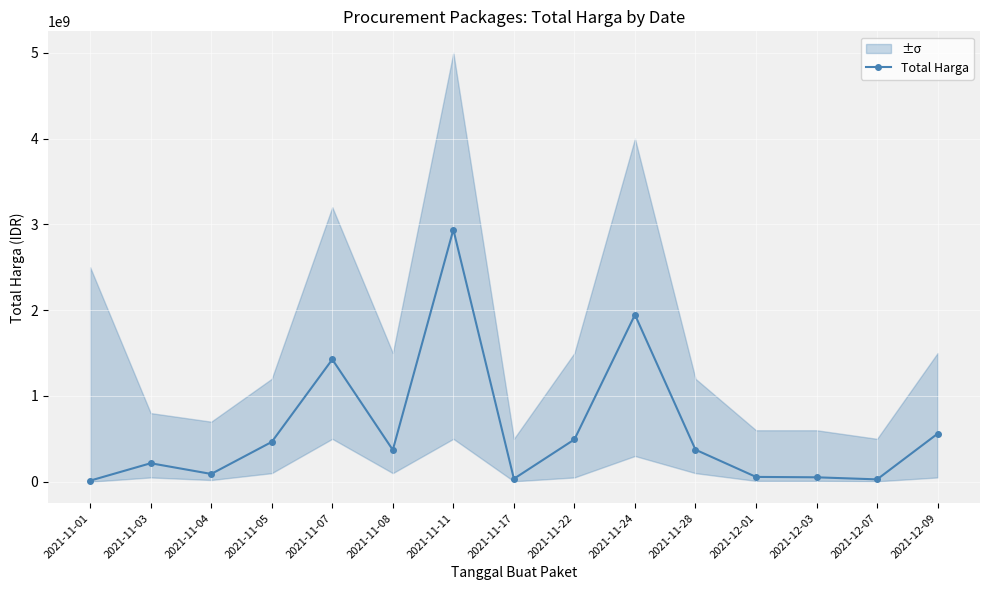

Reading left to right, transcribe all the data shown in this chart.

2021-11-01=12787500	2021-11-03=215661270	2021-11-04=90672075	2021-11-05=464002100	2021-11-07=1425867900	2021-11-08=370565800	2021-11-11=2938963240	2021-11-17=34292000	2021-11-22=493000000	2021-11-24=1946227200	2021-11-28=373404000	2021-12-01=56152800	2021-12-03=51601000	2021-12-07=27412000	2021-12-09=559971000